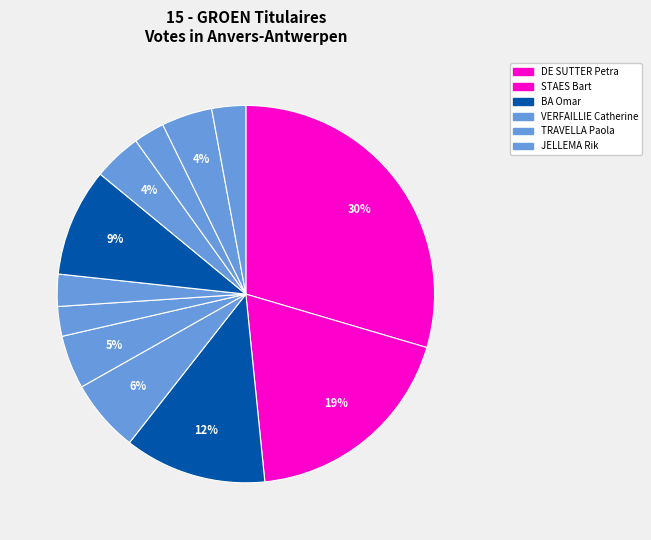

How many slices are in this pie chart?

12